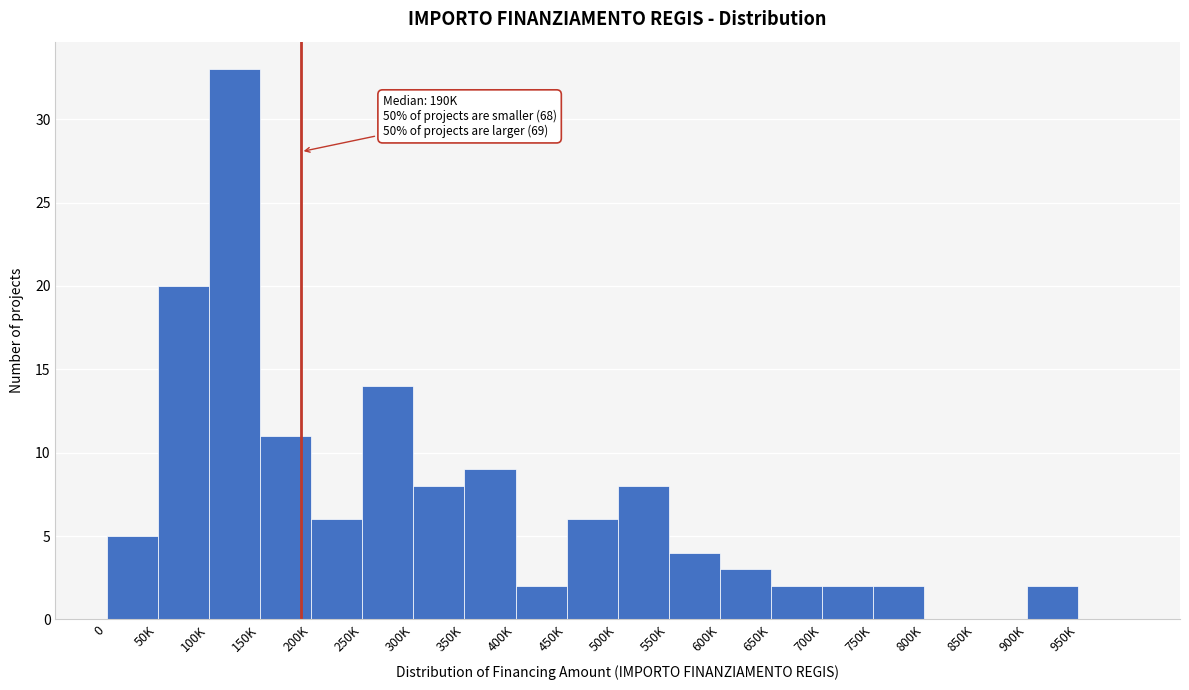

Reading right to left, extract all data points from this chart.

950K=0	900K=2	850K=0	800K=0	750K=2	700K=2	650K=2	600K=3	550K=4	500K=8	450K=6	400K=2	350K=9	300K=8	250K=14	200K=6	150K=11	100K=33	50K=20	0=5